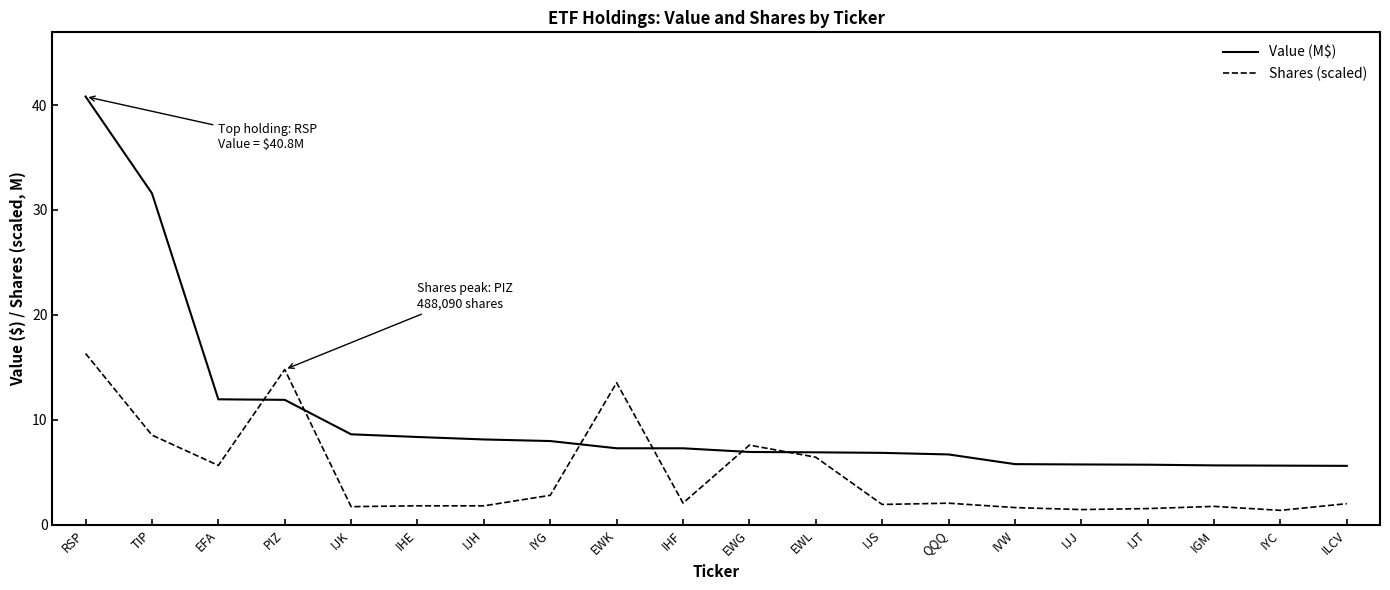

The value of Shares (scaled) at QQQ is 2.1. True or false?

True